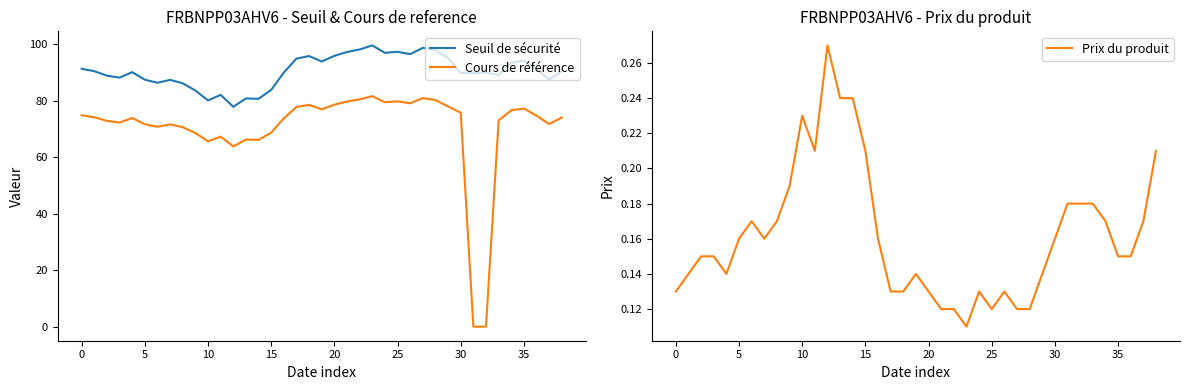

Count the number of data series in this chart.

3